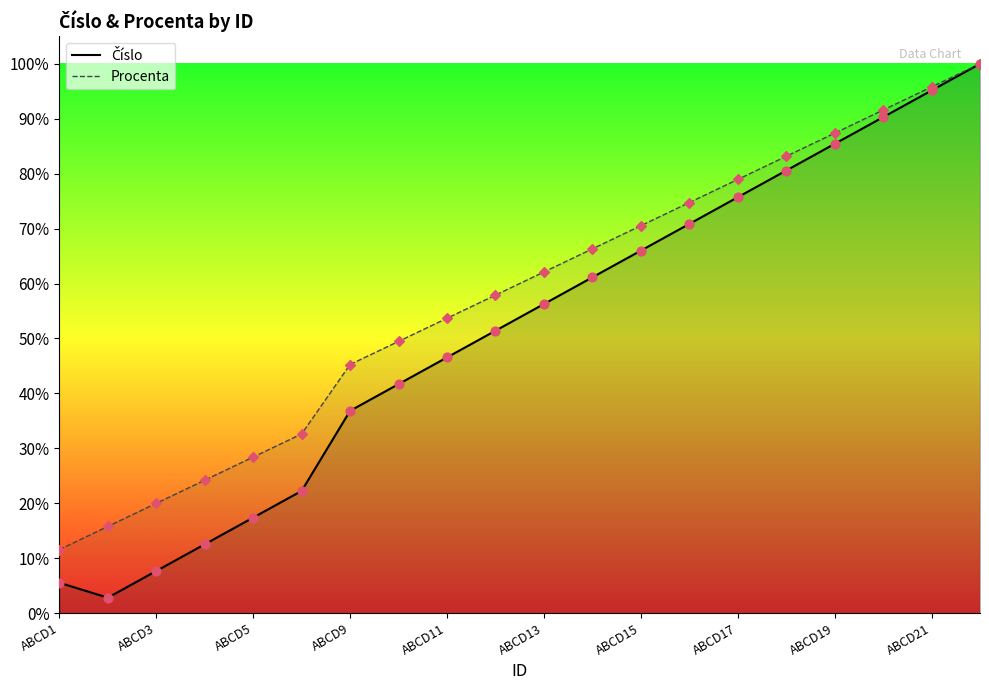

Which series has the largest Y range (max minus min)?

Číslo